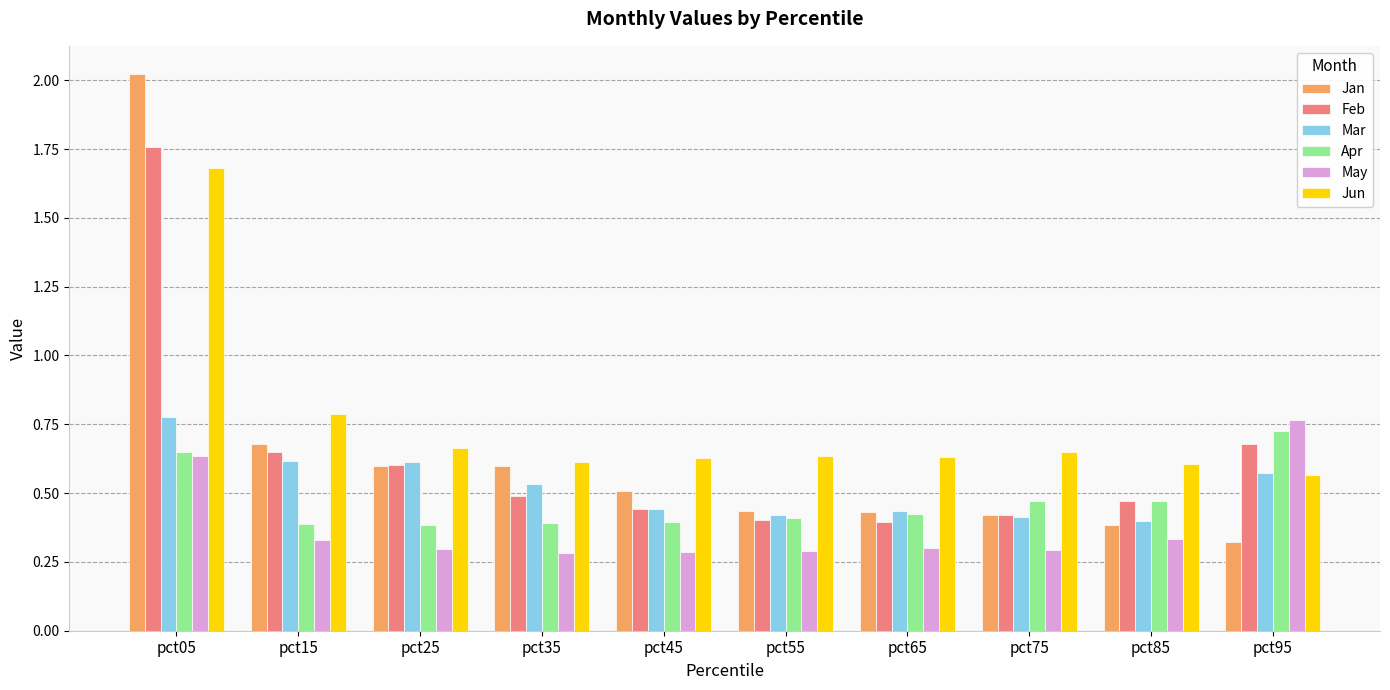

What is the sum of the Jun values at pct15 and pct45?

1.4